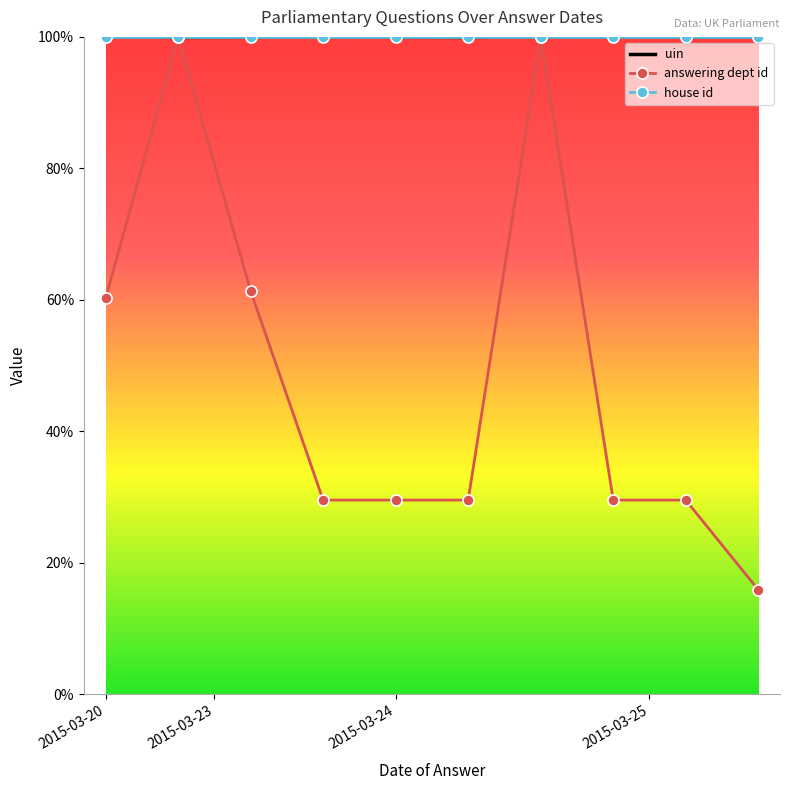

What are all the series names shown in the legend?

uin, answering dept id, house id